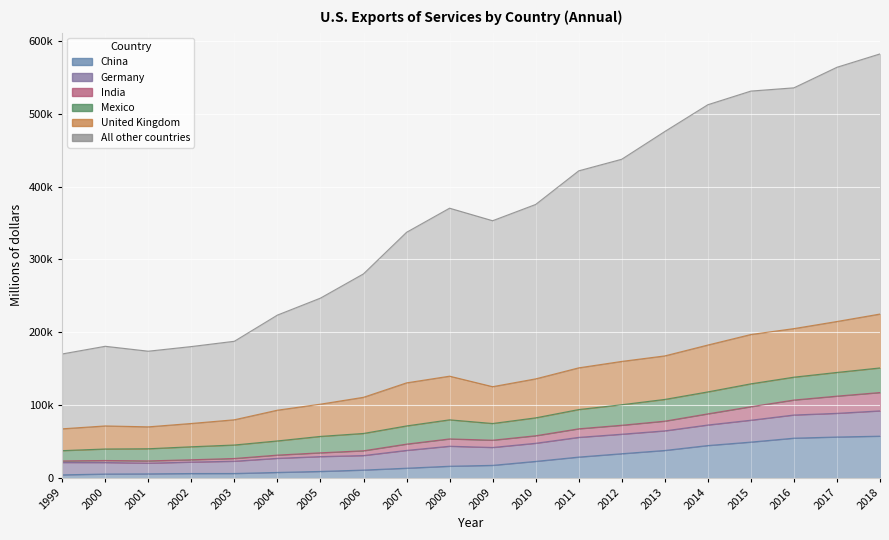

Between 2005 and 2018, which is larger?

2018